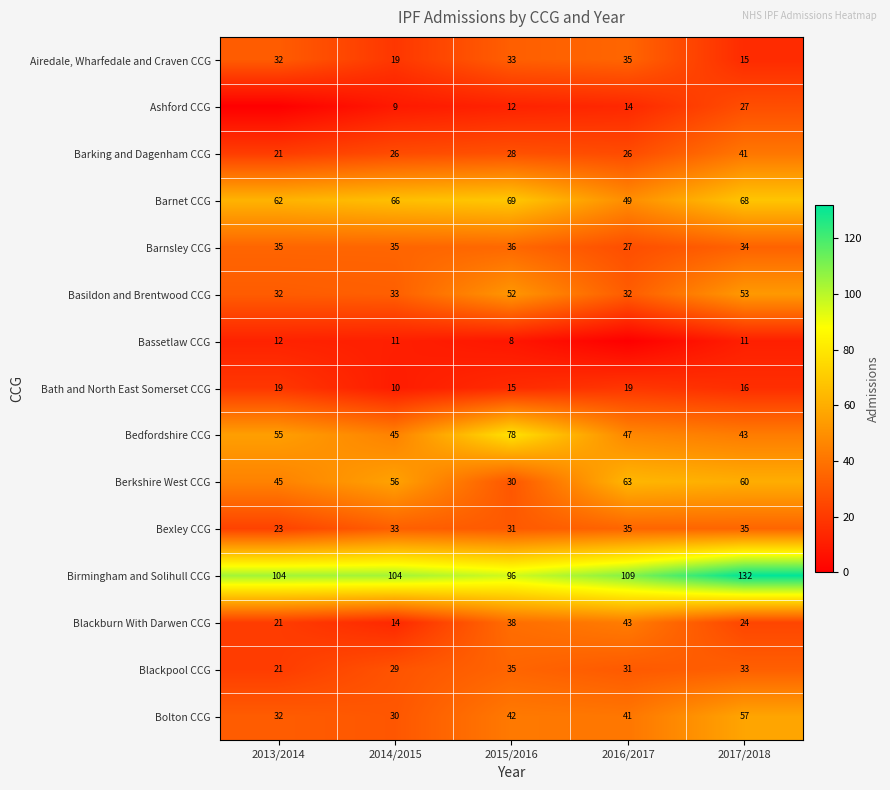

Between 2015/2016 and 2017/2018, which series saw the biggest shift?

Birmingham and Solihull CCG